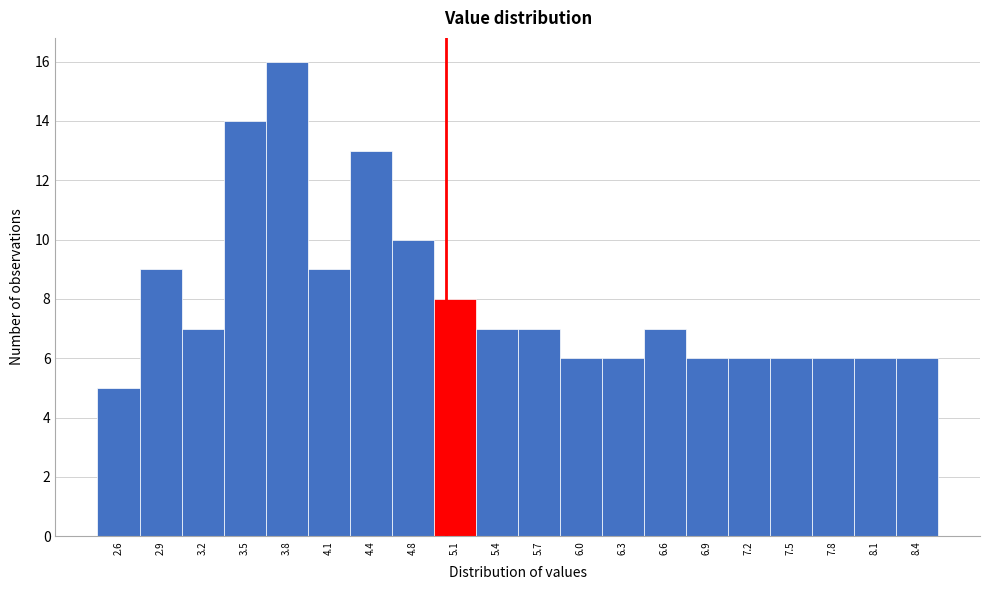

Reading left to right, list every bar in this chart as the range it spans on the x-axis followed by its height. Neither the bar edges nor the heights are printed on the chart, so give them approximately, as read against the axes.

2.45 to 2.75: 5
2.75 to 3.05: 9
3.05 to 3.35: 7
3.35 to 3.70: 14
3.70 to 4.00: 16
4.00 to 4.30: 9
4.30 to 4.60: 13
4.60 to 4.90: 10
4.90 to 5.20: 8
5.20 to 5.55: 7
5.55 to 5.85: 7
5.85 to 6.15: 6
6.15 to 6.45: 6
6.45 to 6.75: 7
6.75 to 7.05: 6
7.05 to 7.35: 6
7.35 to 7.70: 6
7.70 to 8.00: 6
8.00 to 8.30: 6
8.30 to 8.60: 6